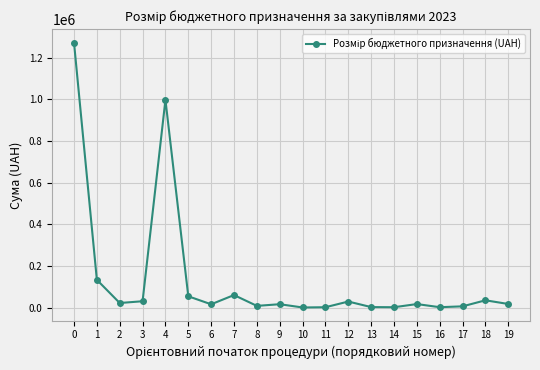

How many lines are shown in the chart?

1